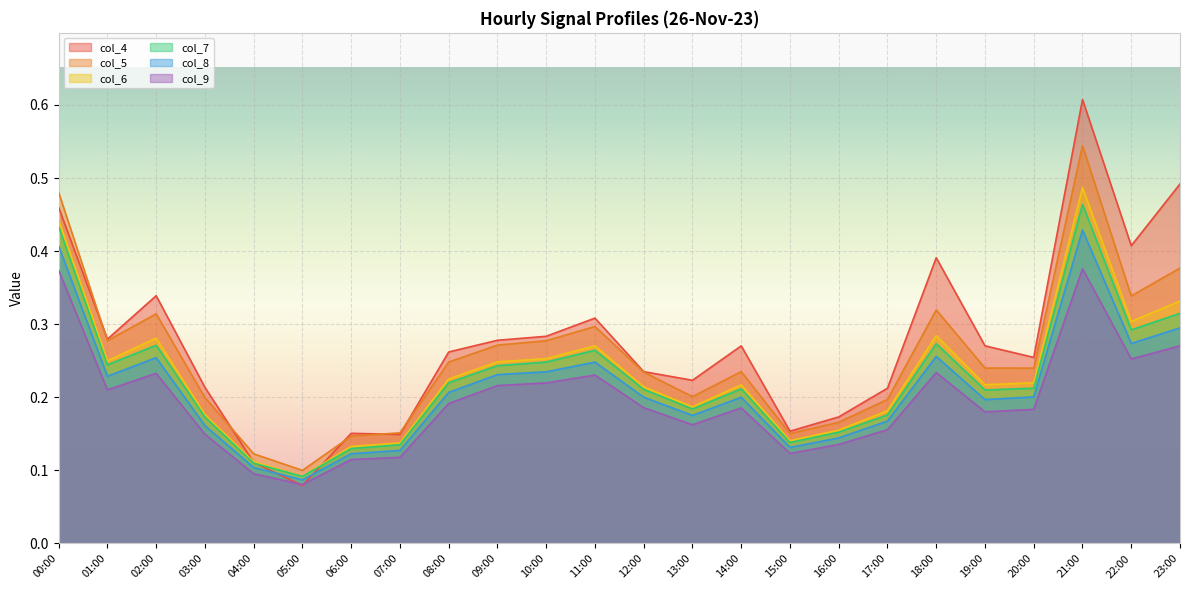

Between which two adjacent categories do col_4 and col_9 first intersect?

04:00 and 05:00